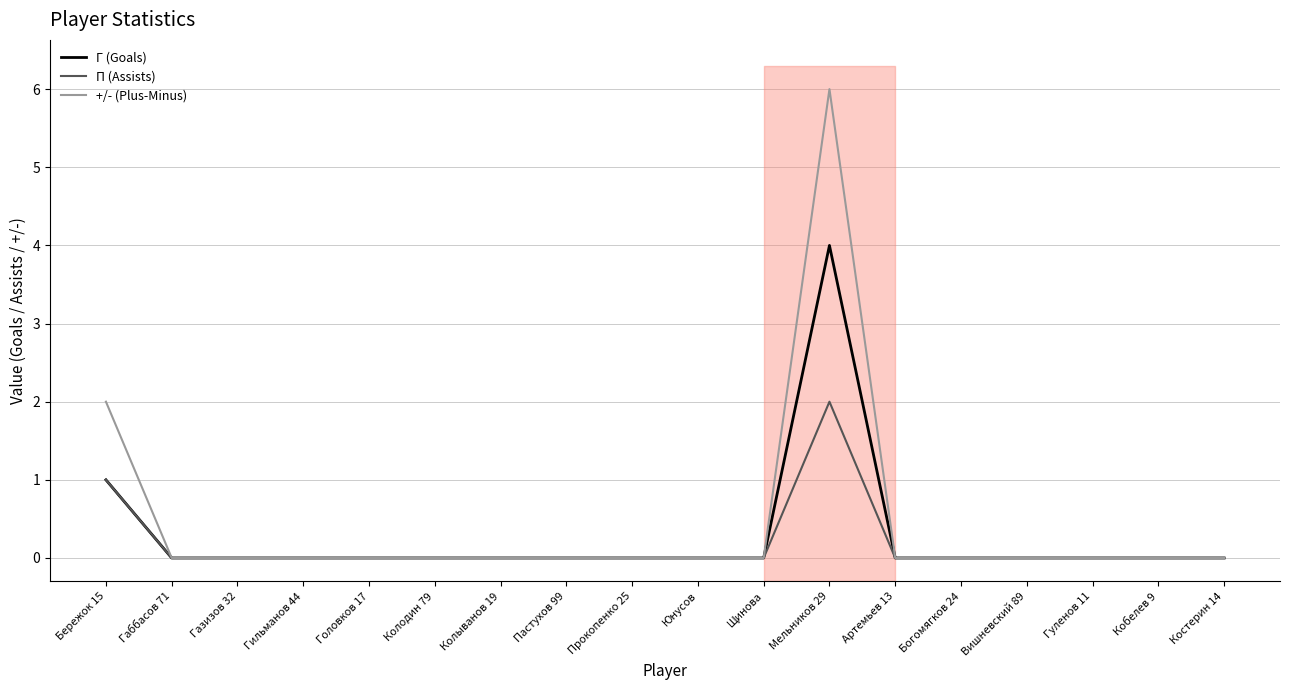

Reading left to right, what are all the values shown in this chart?

Г (Goals): 1	0	0	0	0	0	0	0	0	0	0	4	0	0	0	0	0	0
П (Assists): 1	0	0	0	0	0	0	0	0	0	0	2	0	0	0	0	0	0
+/- (Plus-Minus): 2	0	0	0	0	0	0	0	0	0	0	6	0	0	0	0	0	0